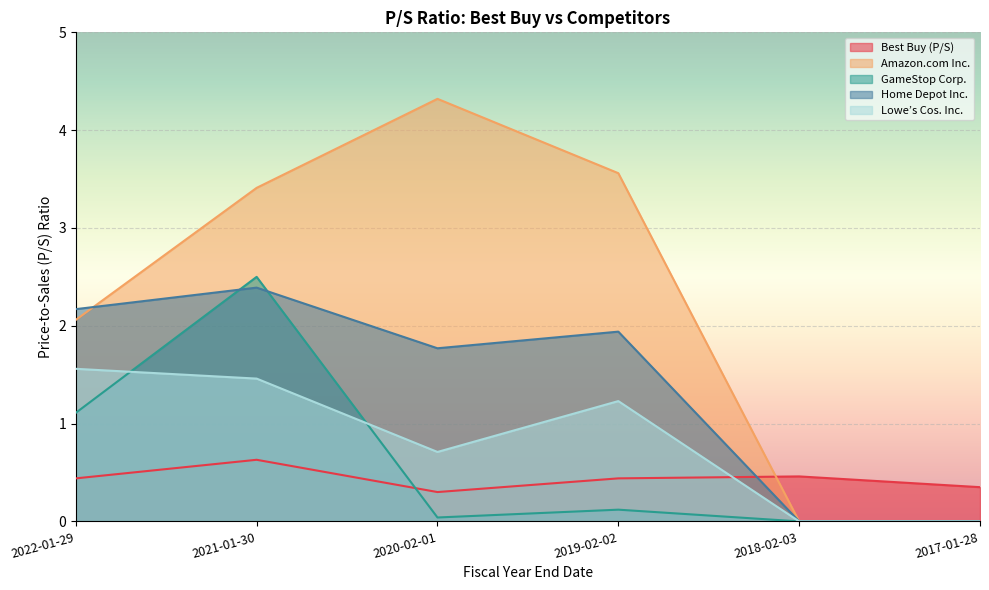

What is the label of the 6th point from the left?

2017-01-28